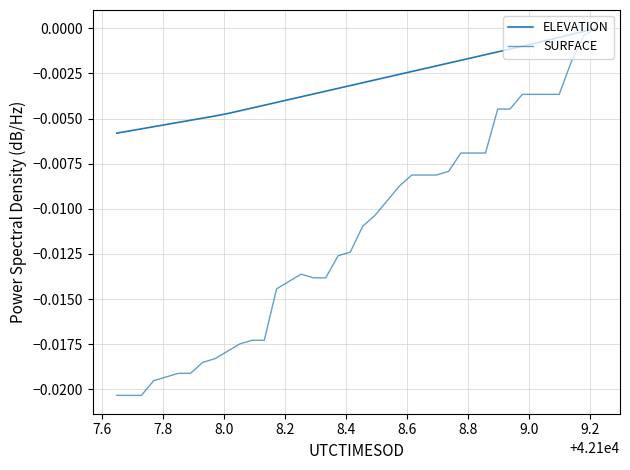

How many lines are shown in the chart?

2